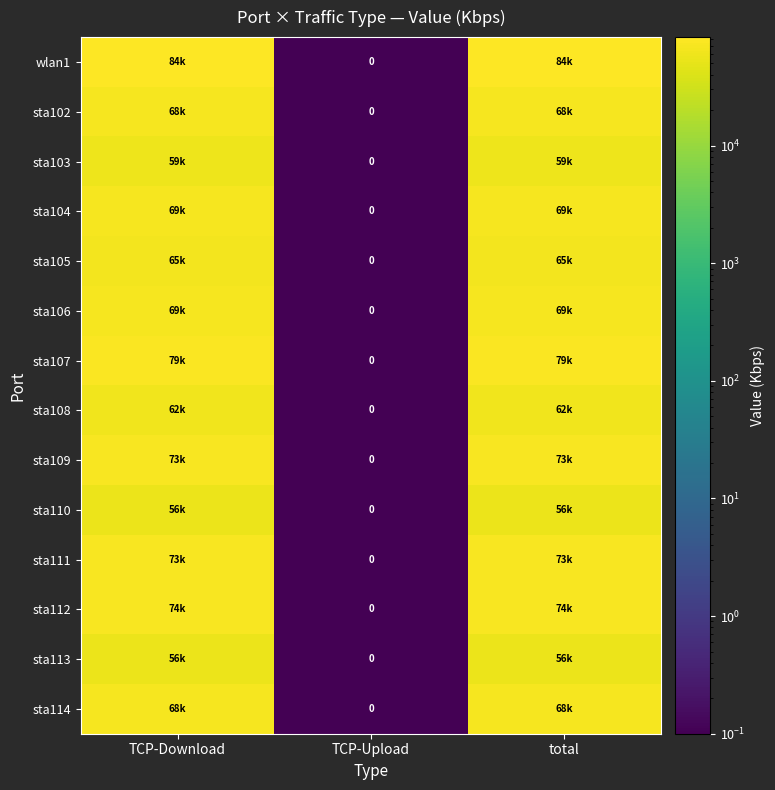

Between total and TCP-Download, which is larger?

total